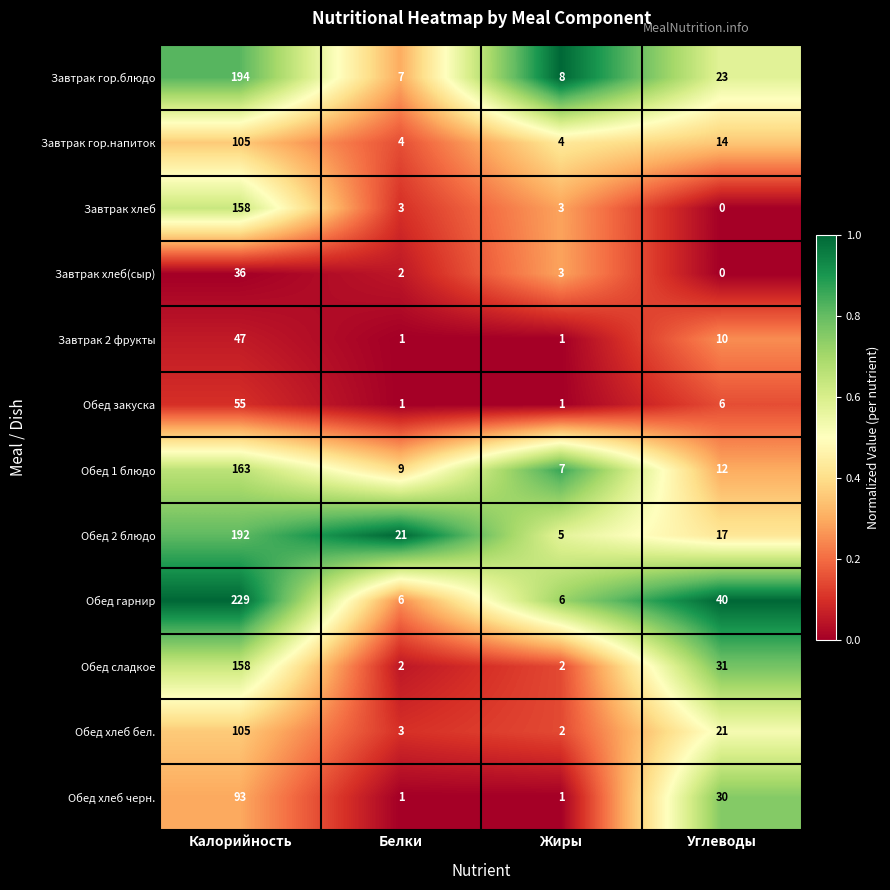

At which label does Обед сладкое first exceed 31?

Калорийность